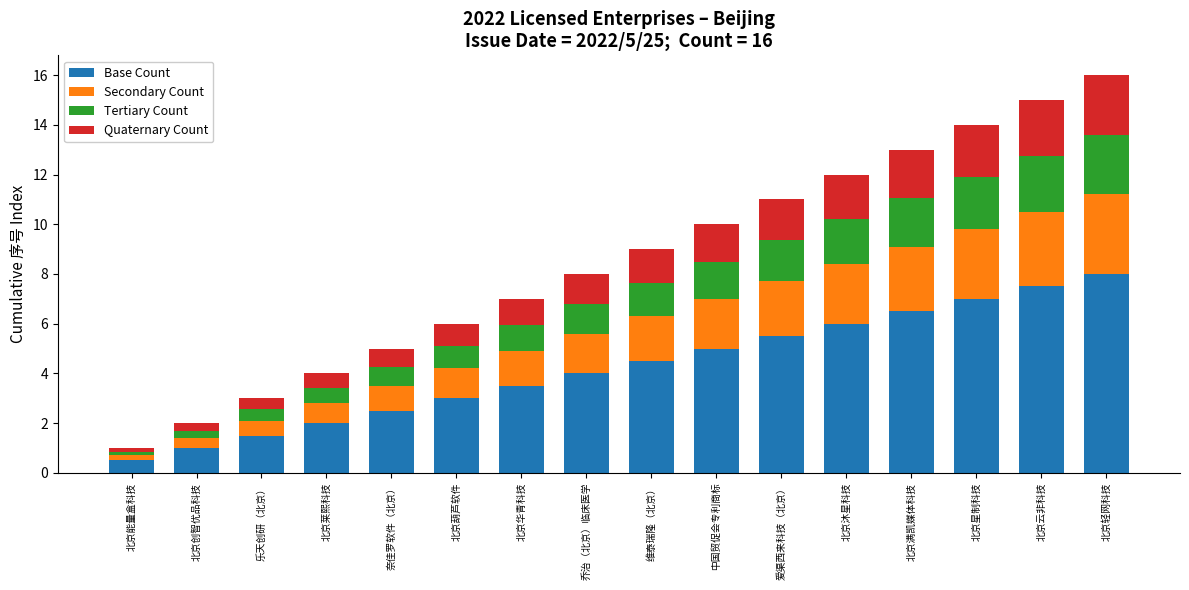

What is the highest value of the Base Count series?

8.0